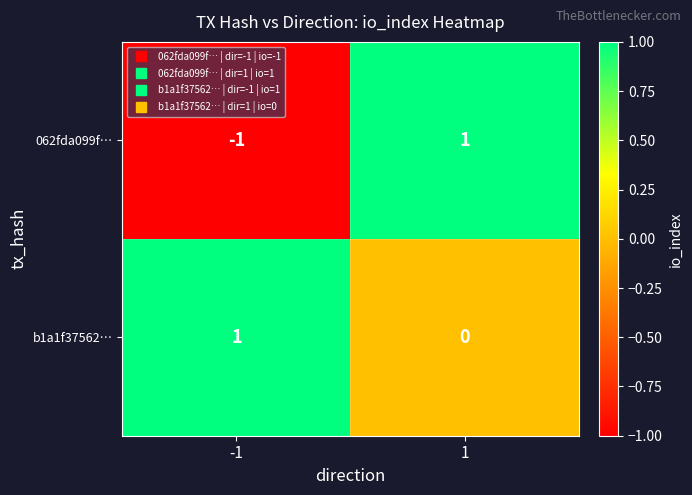

Reading left to right, what are all the values shown in this chart?

062fda099f…: -1	1
b1a1f37562…: 1	0